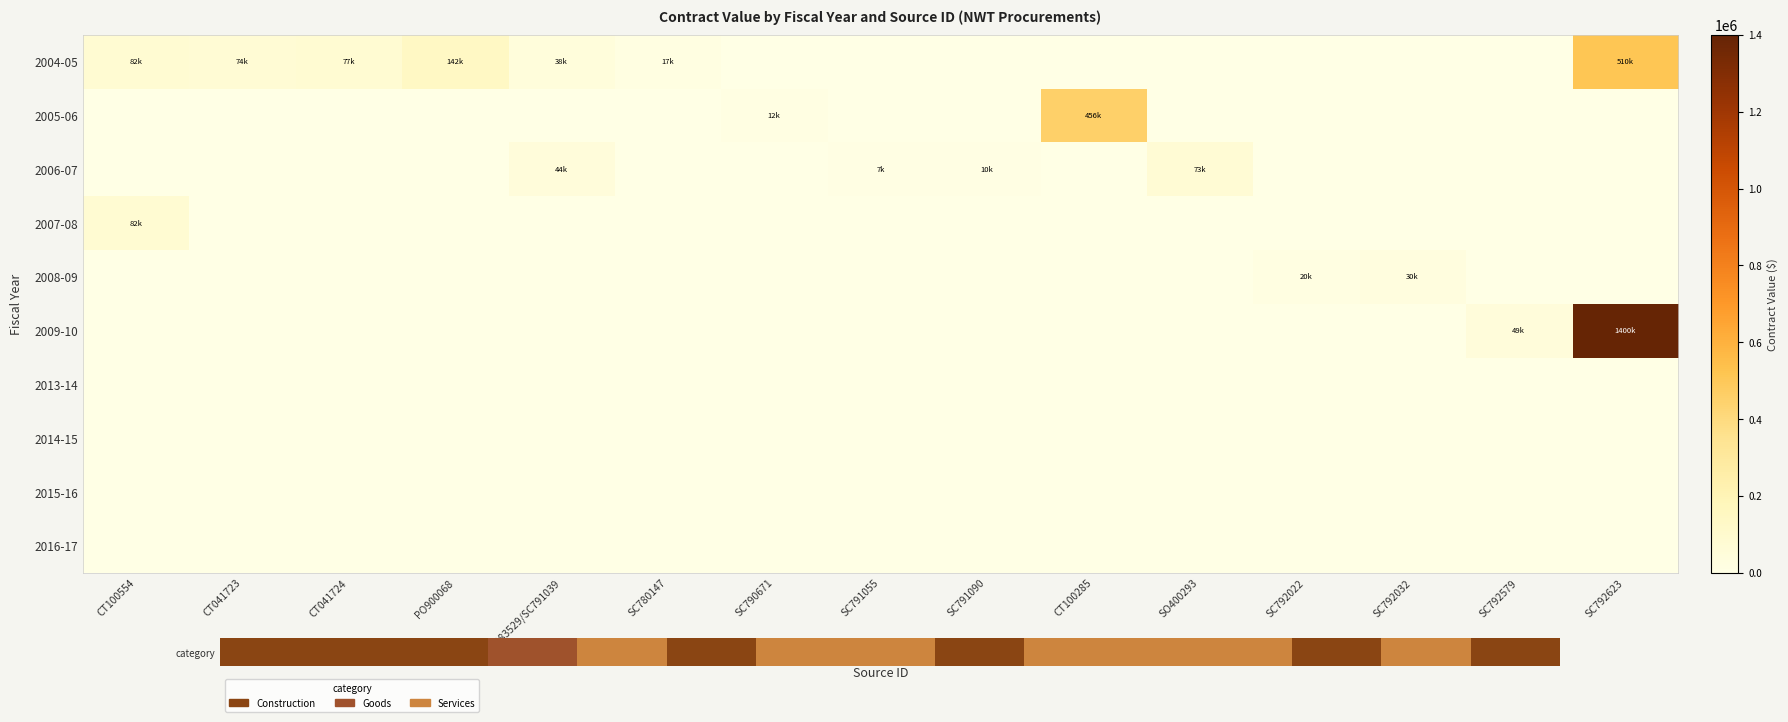

Reading right to left, transcribe all the data shown in this chart.

2004-05: SC792623=509500.0	SC792579=0.0	SC792032=0.0	SC792022=0.0	SO400293=0.0	CT100285=0.0	SC791090=0.0	SC791055=0.0	SC790671=0.0	SC780147=17275.0	SC383529/SC791039=38500.0	PO900068=142090.2	CT041724=77000.0	CT041723=74000.0	CT100554=82000.0
2005-06: SC792623=0.0	SC792579=0.0	SC792032=0.0	SC792022=0.0	SO400293=0.0	CT100285=456125.0	SC791090=0.0	SC791055=0.0	SC790671=12150.0	SC780147=0.0	SC383529/SC791039=0.0	PO900068=0.0	CT041724=0.0	CT041723=0.0	CT100554=0.0
2006-07: SC792623=0.0	SC792579=0.0	SC792032=0.0	SC792022=0.0	SO400293=72800.0	CT100285=0.0	SC791090=9850.0	SC791055=6759.0	SC790671=0.0	SC780147=0.0	SC383529/SC791039=43750.0	PO900068=0.0	CT041724=0.0	CT041723=0.0	CT100554=0.0
2007-08: SC792623=0.0	SC792579=0.0	SC792032=0.0	SC792022=0.0	SO400293=0.0	CT100285=0.0	SC791090=0.0	SC791055=0.0	SC790671=0.0	SC780147=0.0	SC383529/SC791039=0.0	PO900068=0.0	CT041724=0.0	CT041723=0.0	CT100554=82000.0
2008-09: SC792623=0.0	SC792579=0.0	SC792032=30000.0	SC792022=20000.0	SO400293=0.0	CT100285=0.0	SC791090=0.0	SC791055=0.0	SC790671=0.0	SC780147=0.0	SC383529/SC791039=0.0	PO900068=0.0	CT041724=0.0	CT041723=0.0	CT100554=0.0
2009-10: SC792623=1400000.0	SC792579=48750.0	SC792032=0.0	SC792022=0.0	SO400293=0.0	CT100285=0.0	SC791090=0.0	SC791055=0.0	SC790671=0.0	SC780147=0.0	SC383529/SC791039=0.0	PO900068=0.0	CT041724=0.0	CT041723=0.0	CT100554=0.0
2013-14: SC792623=0.0	SC792579=0.0	SC792032=0.0	SC792022=0.0	SO400293=0.0	CT100285=0.0	SC791090=0.0	SC791055=0.0	SC790671=0.0	SC780147=0.0	SC383529/SC791039=0.0	PO900068=0.0	CT041724=0.0	CT041723=0.0	CT100554=0.0
2014-15: SC792623=0.0	SC792579=0.0	SC792032=0.0	SC792022=0.0	SO400293=0.0	CT100285=0.0	SC791090=0.0	SC791055=0.0	SC790671=0.0	SC780147=0.0	SC383529/SC791039=0.0	PO900068=0.0	CT041724=0.0	CT041723=0.0	CT100554=0.0
2015-16: SC792623=0.0	SC792579=0.0	SC792032=0.0	SC792022=0.0	SO400293=0.0	CT100285=0.0	SC791090=0.0	SC791055=0.0	SC790671=0.0	SC780147=0.0	SC383529/SC791039=0.0	PO900068=0.0	CT041724=0.0	CT041723=0.0	CT100554=0.0
2016-17: SC792623=0.0	SC792579=0.0	SC792032=0.0	SC792022=0.0	SO400293=0.0	CT100285=0.0	SC791090=0.0	SC791055=0.0	SC790671=0.0	SC780147=0.0	SC383529/SC791039=0.0	PO900068=0.0	CT041724=0.0	CT041723=0.0	CT100554=0.0